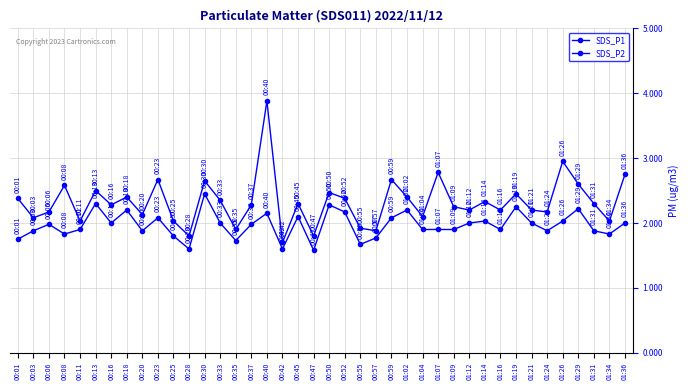

What is the difference between the highest and lowest values at 00:20?

0.2